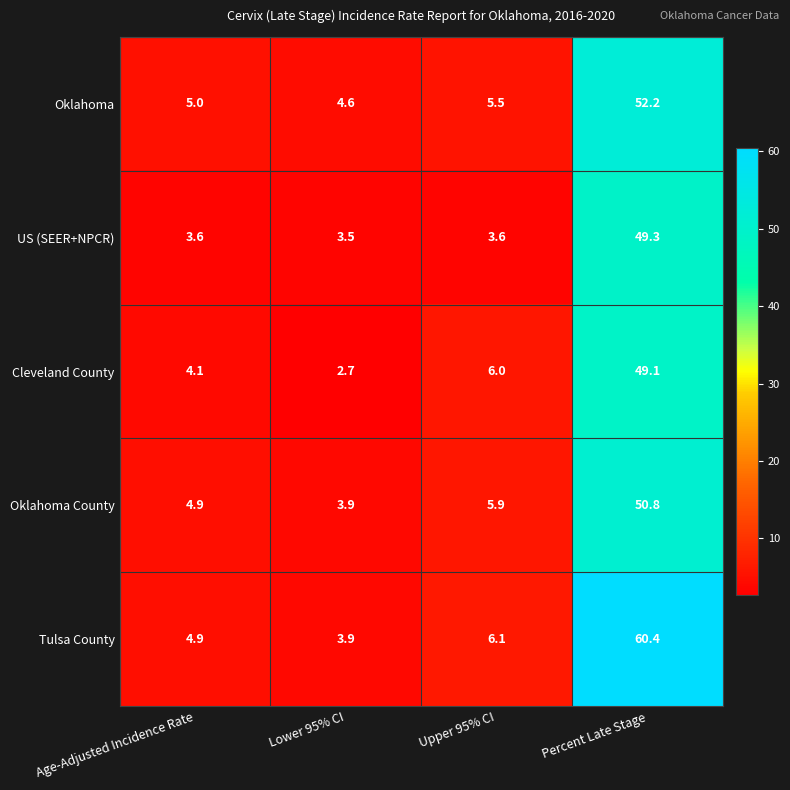

Between Lower 95% CI and Upper 95% CI, which series saw the biggest shift?

Cleveland County